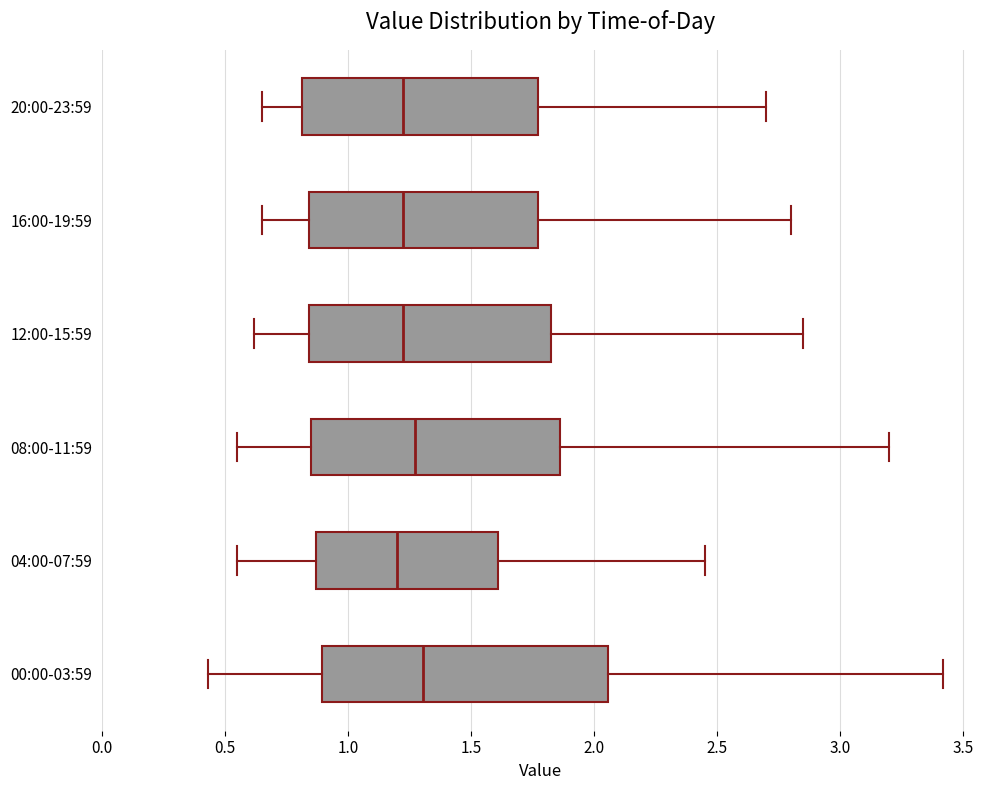

Comparing the boxes themselves (not the whiskers), which one is the widest?

00:00-03:59